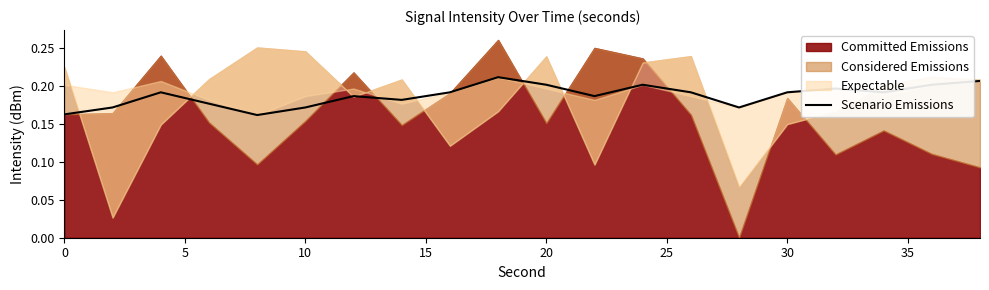

The Scenario Emissions series shows 0.3 at 0. True or false?

False